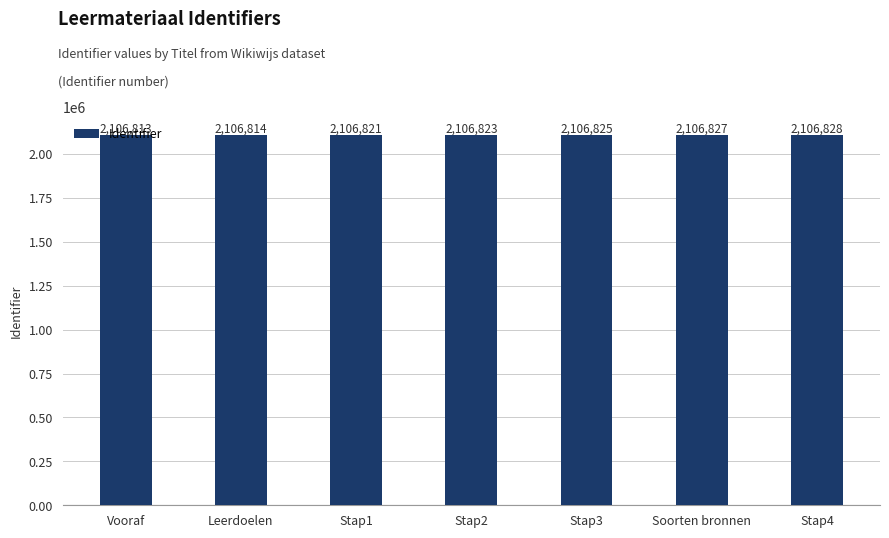

True or false: the data shows 2106821 at Stap1.

True